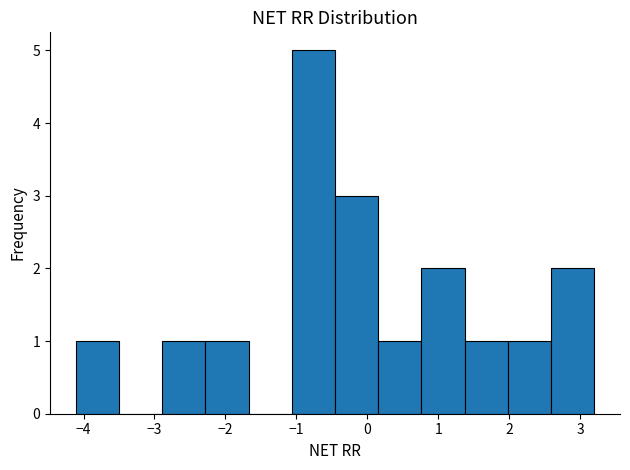

Over which range of the x-axis is the bar tallest?

-1.1 to -0.5